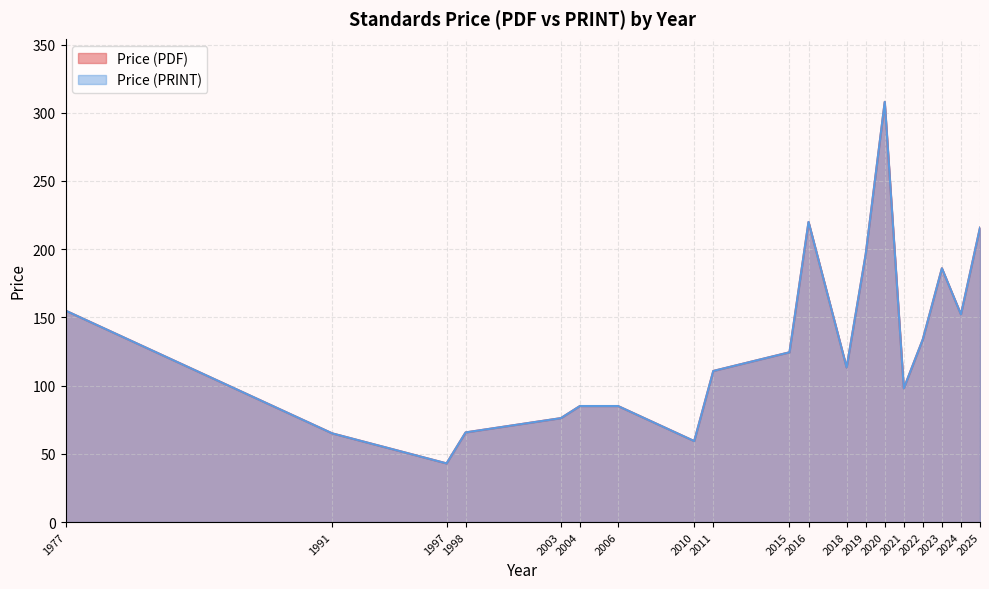

True or false: Price (PRINT) has more than 1 interior local peaks.

True